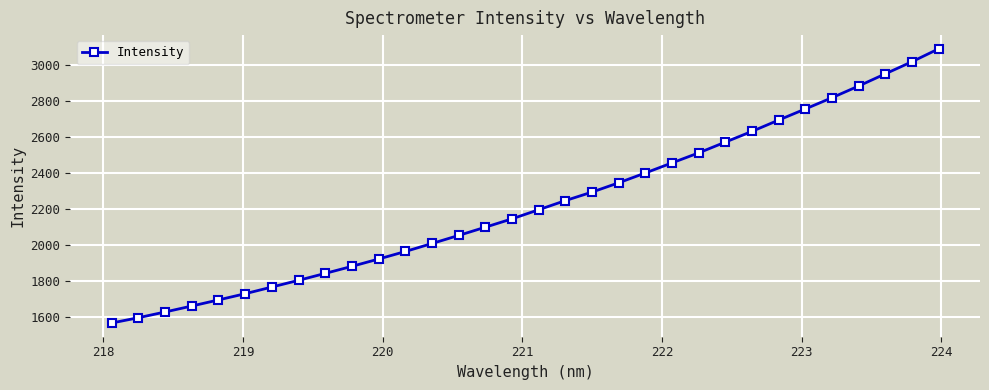

What is the smallest value displayed?

1564.6